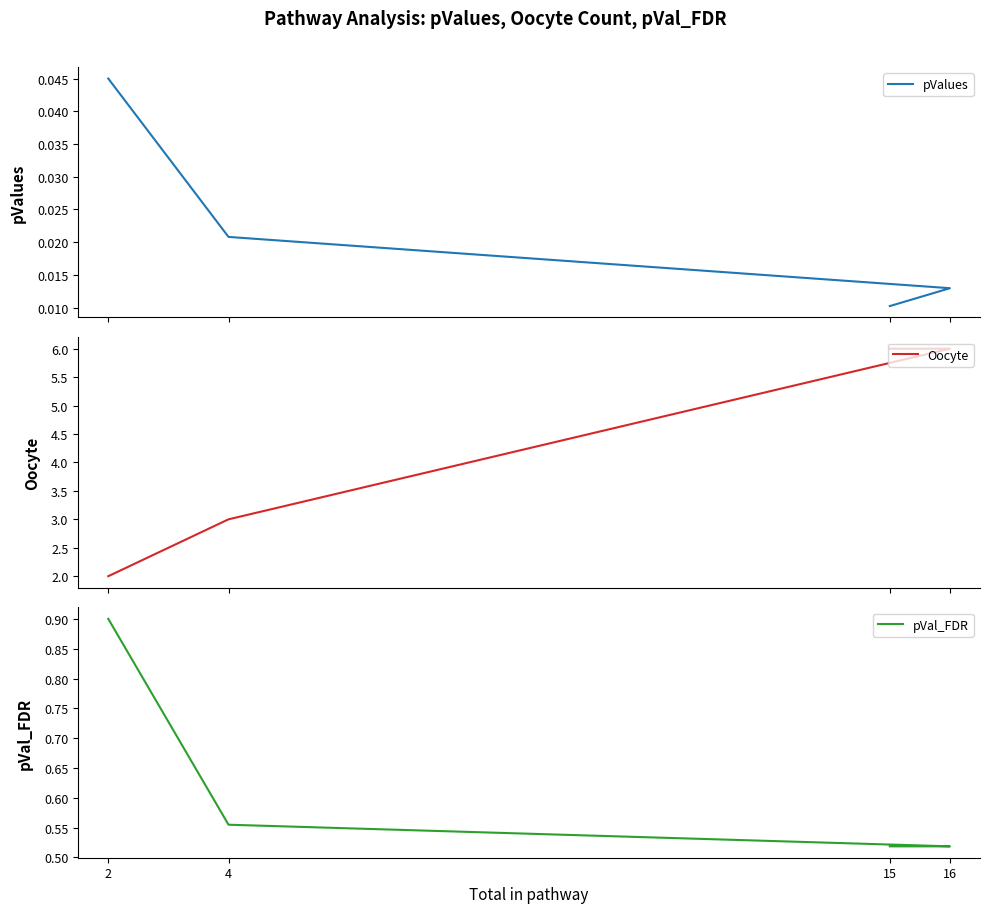

True or false: pValues and Oocyte intersect in this chart.

False